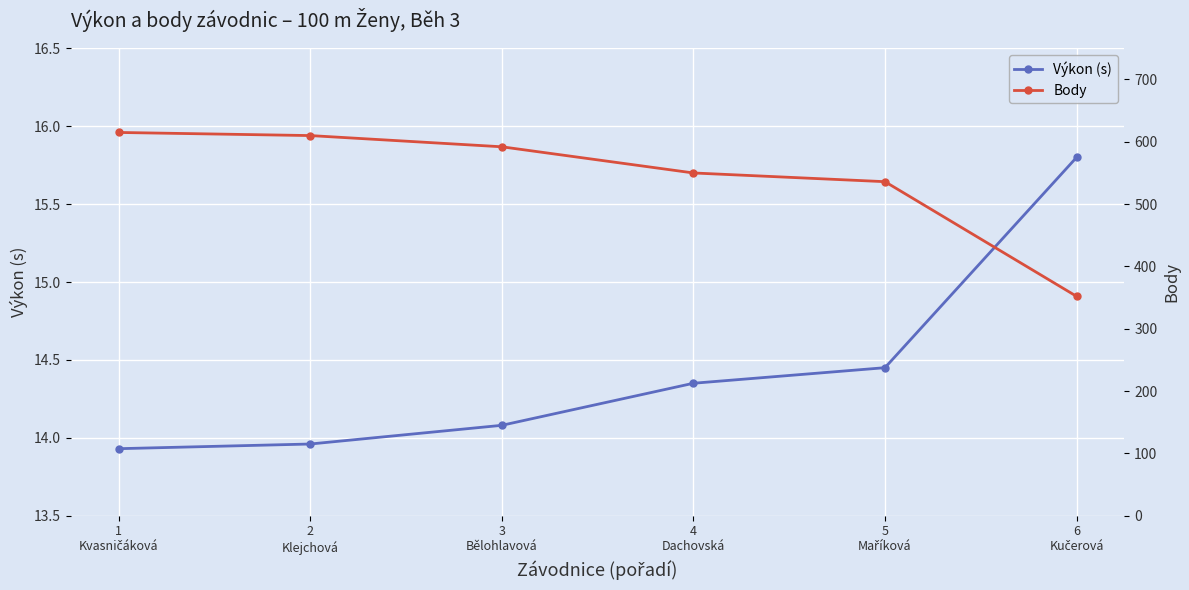

Reading left to right, extract all data points from this chart.

Výkon (s): 1
Kvasničáková=13.9	2
Klejchová=14.0	3
Bělohlavová=14.1	4
Dachovská=14.3	5
Maříková=14.4	6
Kučerová=15.8
Body: 1
Kvasničáková=615.0	2
Klejchová=610.0	3
Bělohlavová=592.0	4
Dachovská=550.0	5
Maříková=536.0	6
Kučerová=352.0